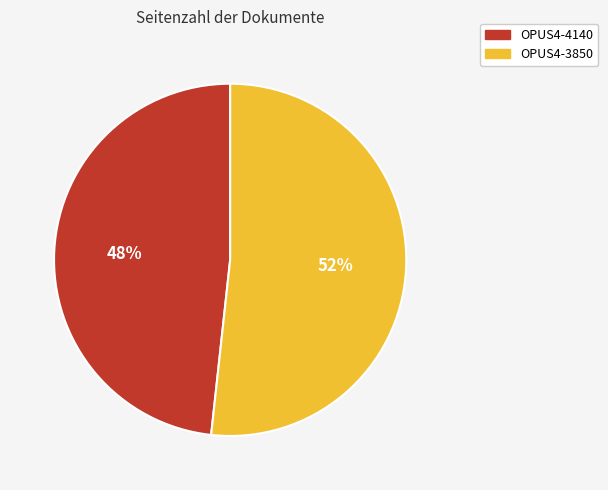

What is the largest slice in the pie chart?

OPUS4-3850